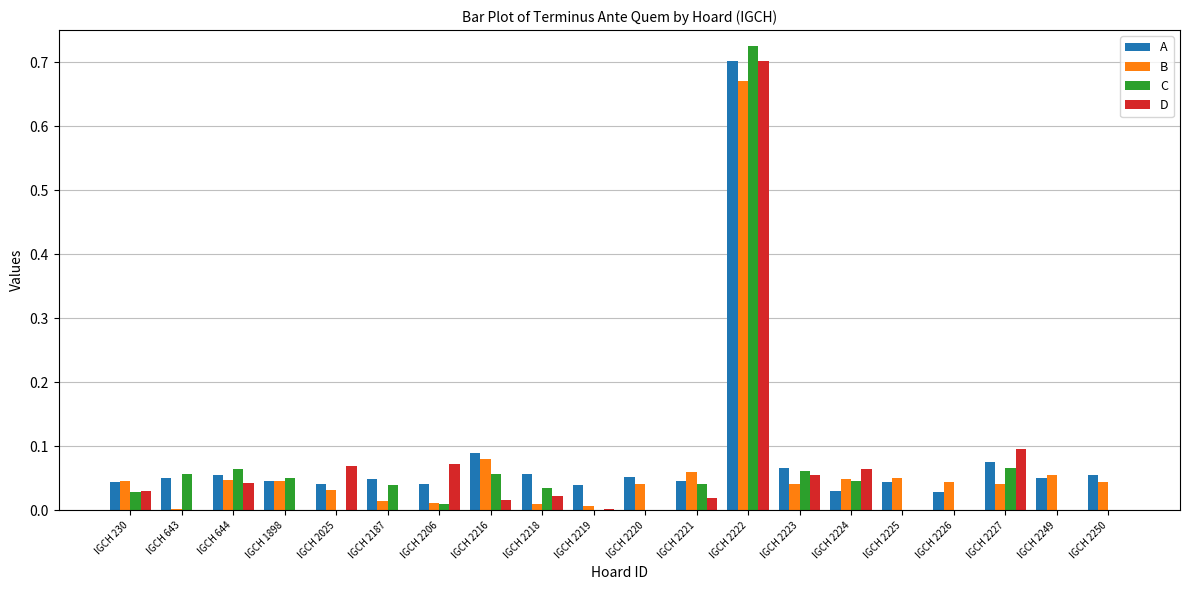

What is the sum of all A values?

1.7